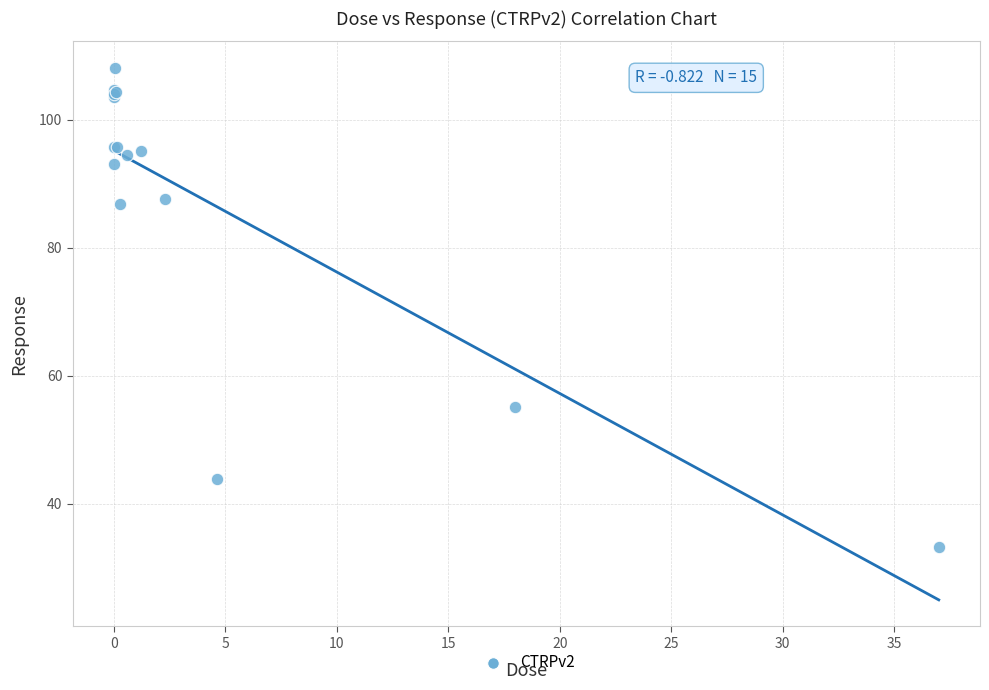

What Y value in the scatter plot is closest to 70?

55.1